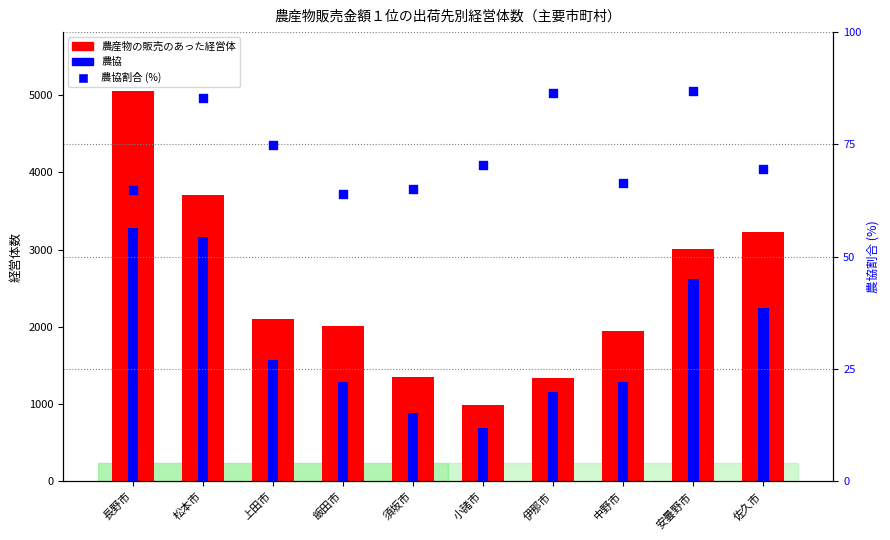

At which category is the sum across all series the highest?

長野市